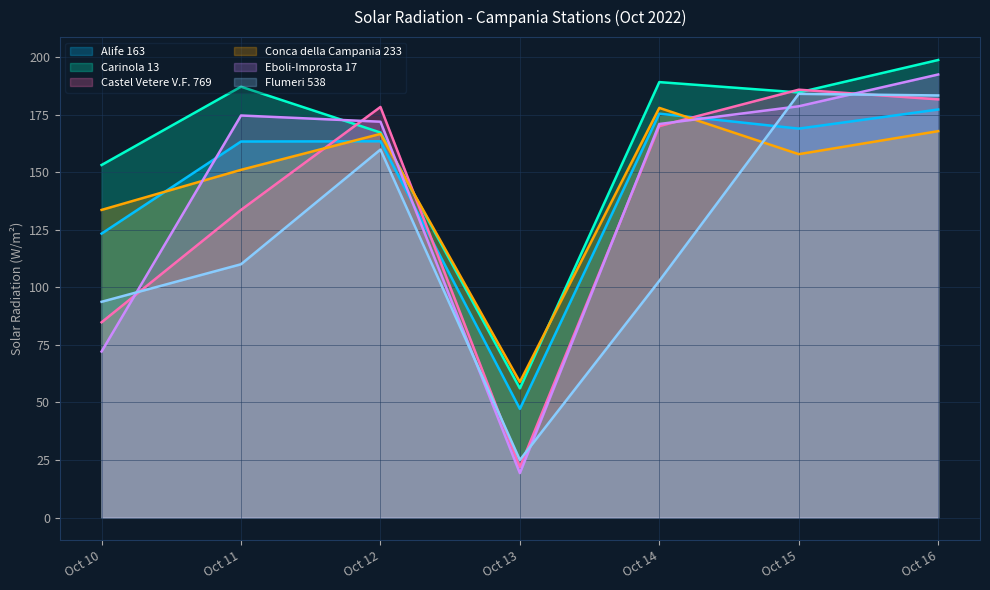

What is the difference between the maximum and second lowest values in the Alife 163 series?

53.9